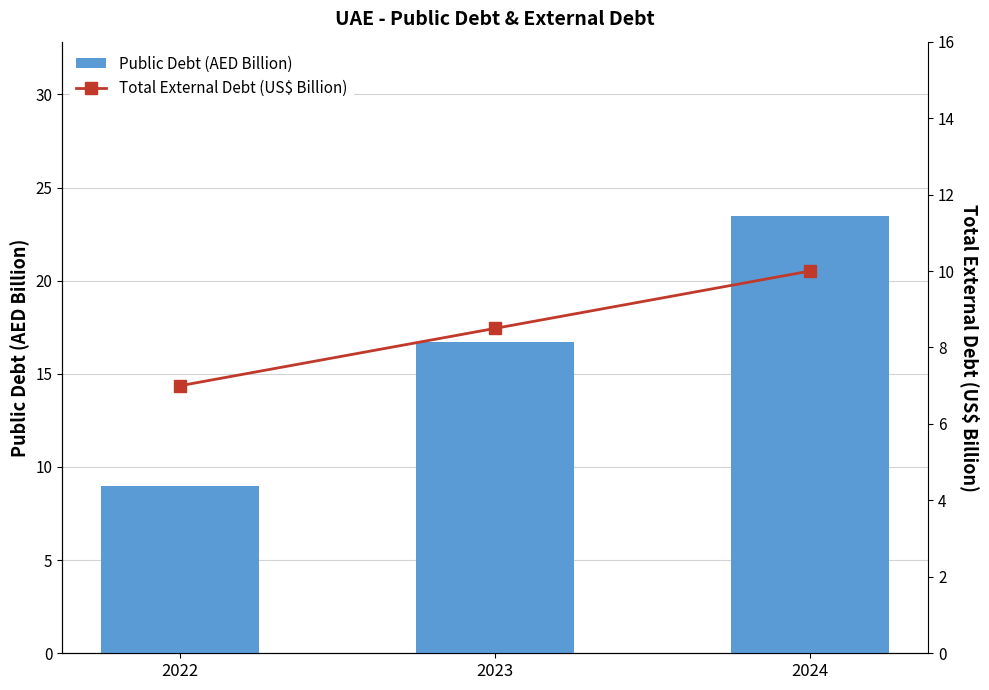

The Total External Debt (US$ Billion) series shows 10.0 at 2022. True or false?

False